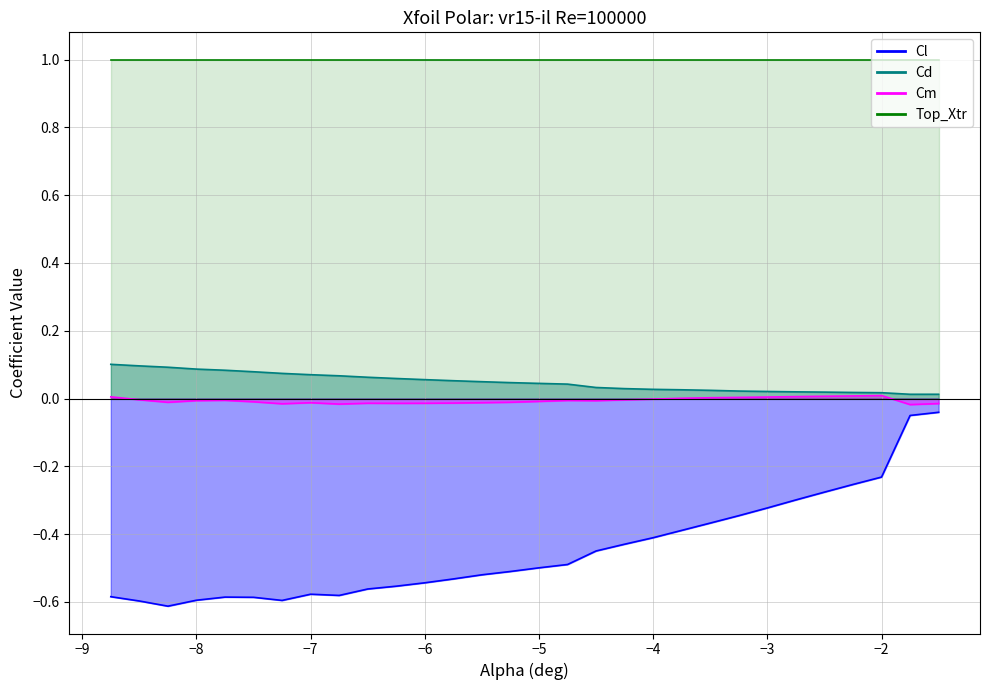

True or false: Cl and Cm cross at least once.

False